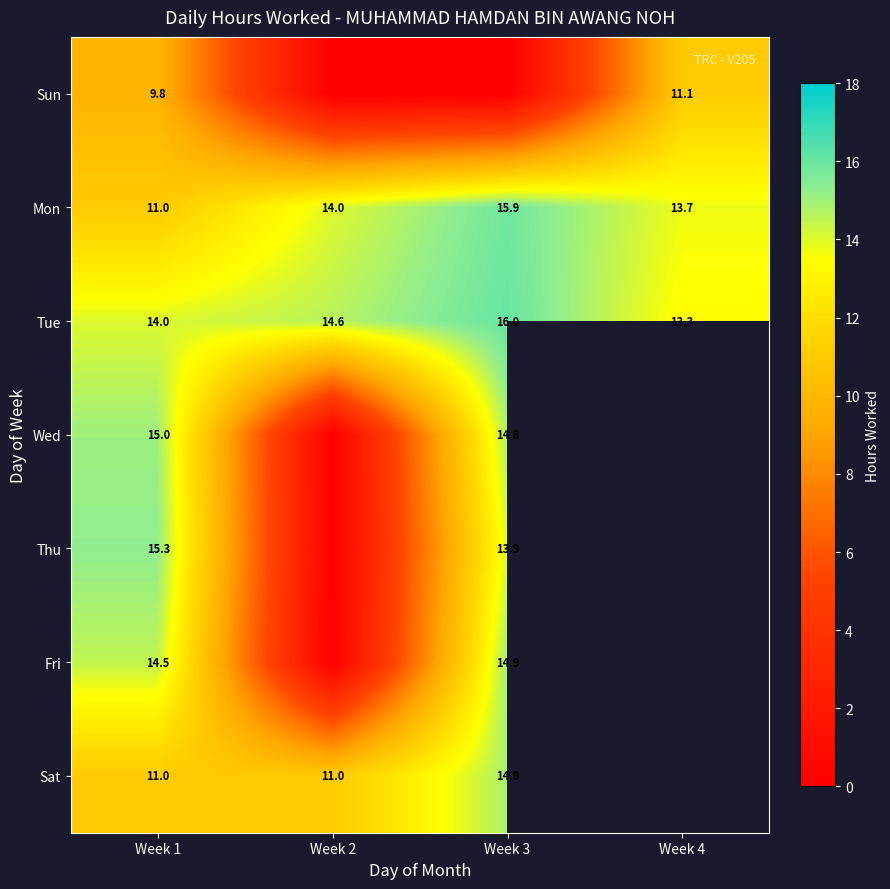

At which category is the sum across all series the highest?

Week 1